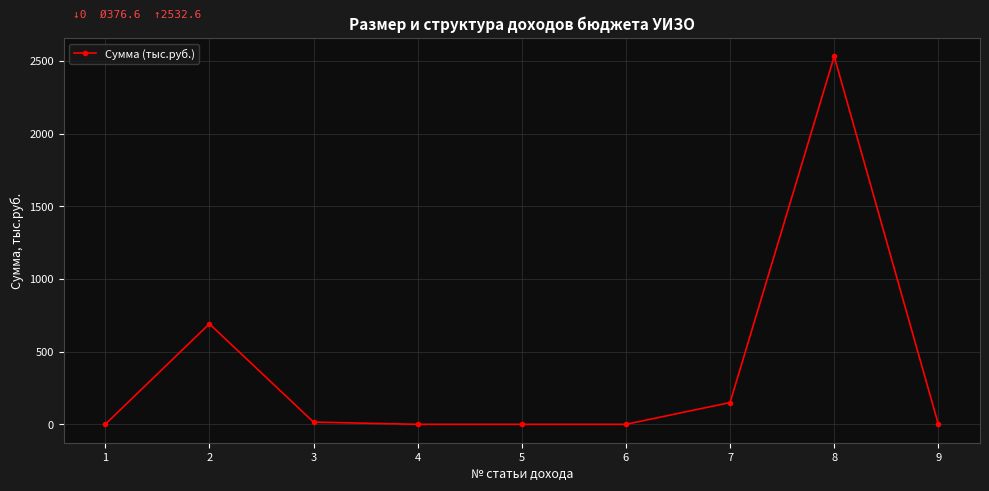

Where is the first local maximum?

2